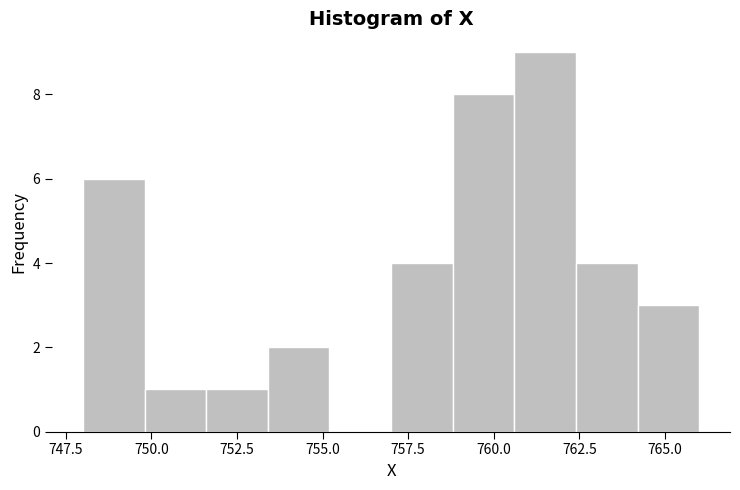

Around what value on the x-axis is the tallest bar? Give the approximate position of its centre, as read against the axis.

761.5